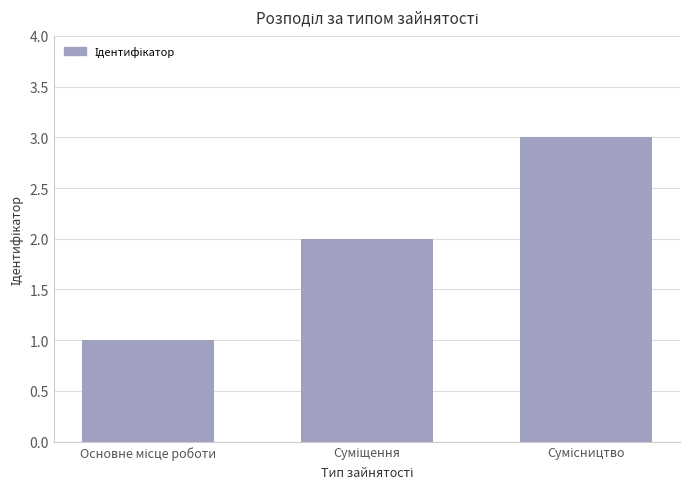

What is the sum of all values?

6